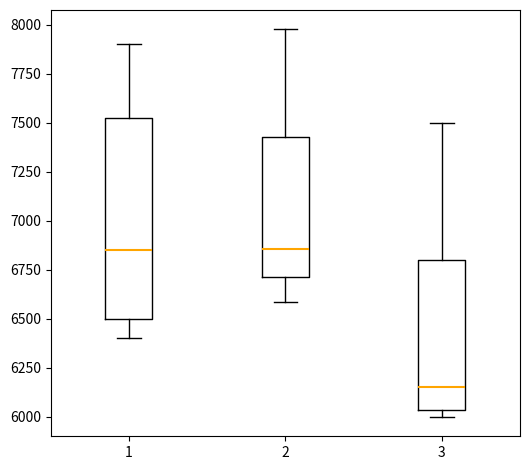

Reading left to right, read every box against the y-axis: the position of its median line, the range the box covers, and the ends of its whiskers. The values are not printed on the chart, so give them approximately, as read against the axis.

1: median 6850, box 6500 to 7550, whiskers 6400 to 7900
2: median 6850, box 6700 to 7450, whiskers 6600 to 8000
3: median 6150, box 6050 to 6800, whiskers 6000 to 7500